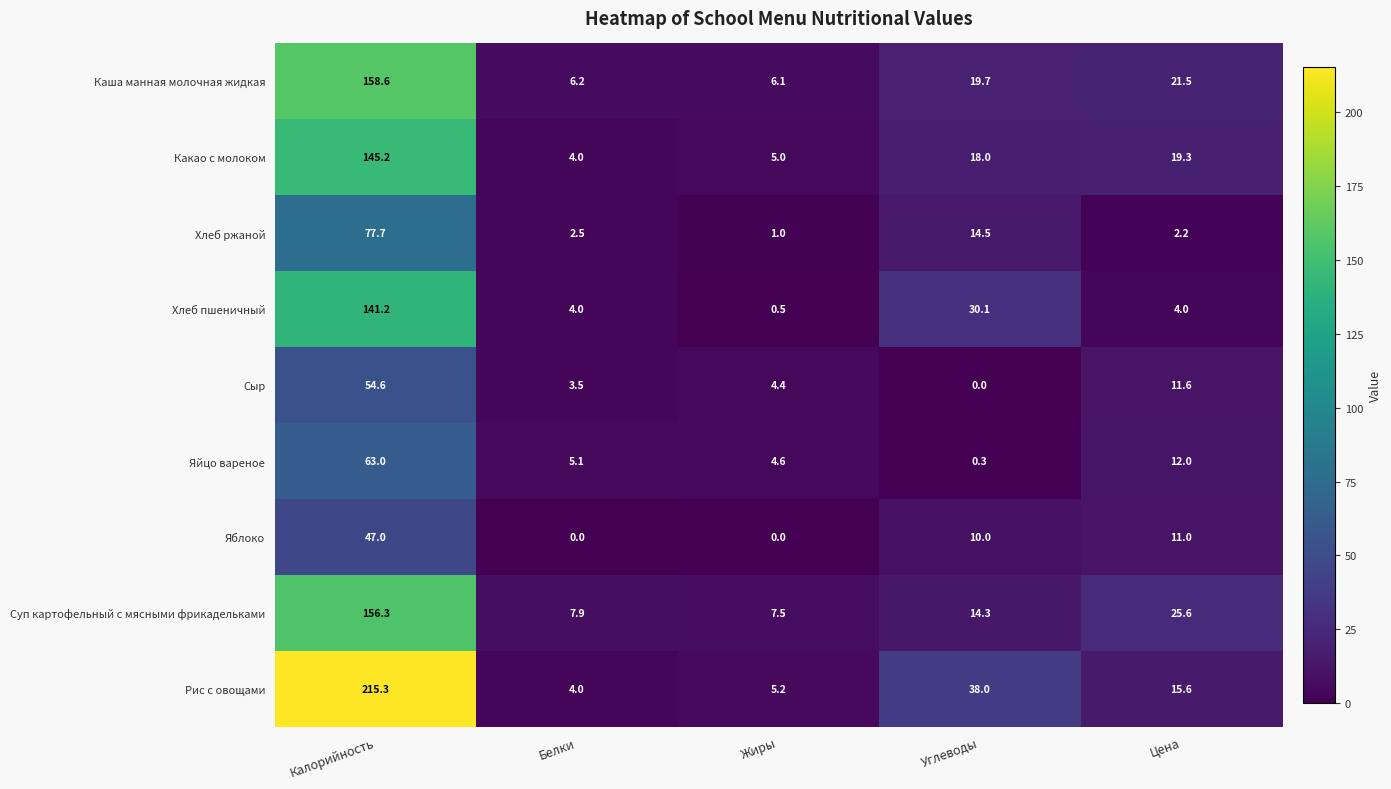

How many series are shown in this chart?

9